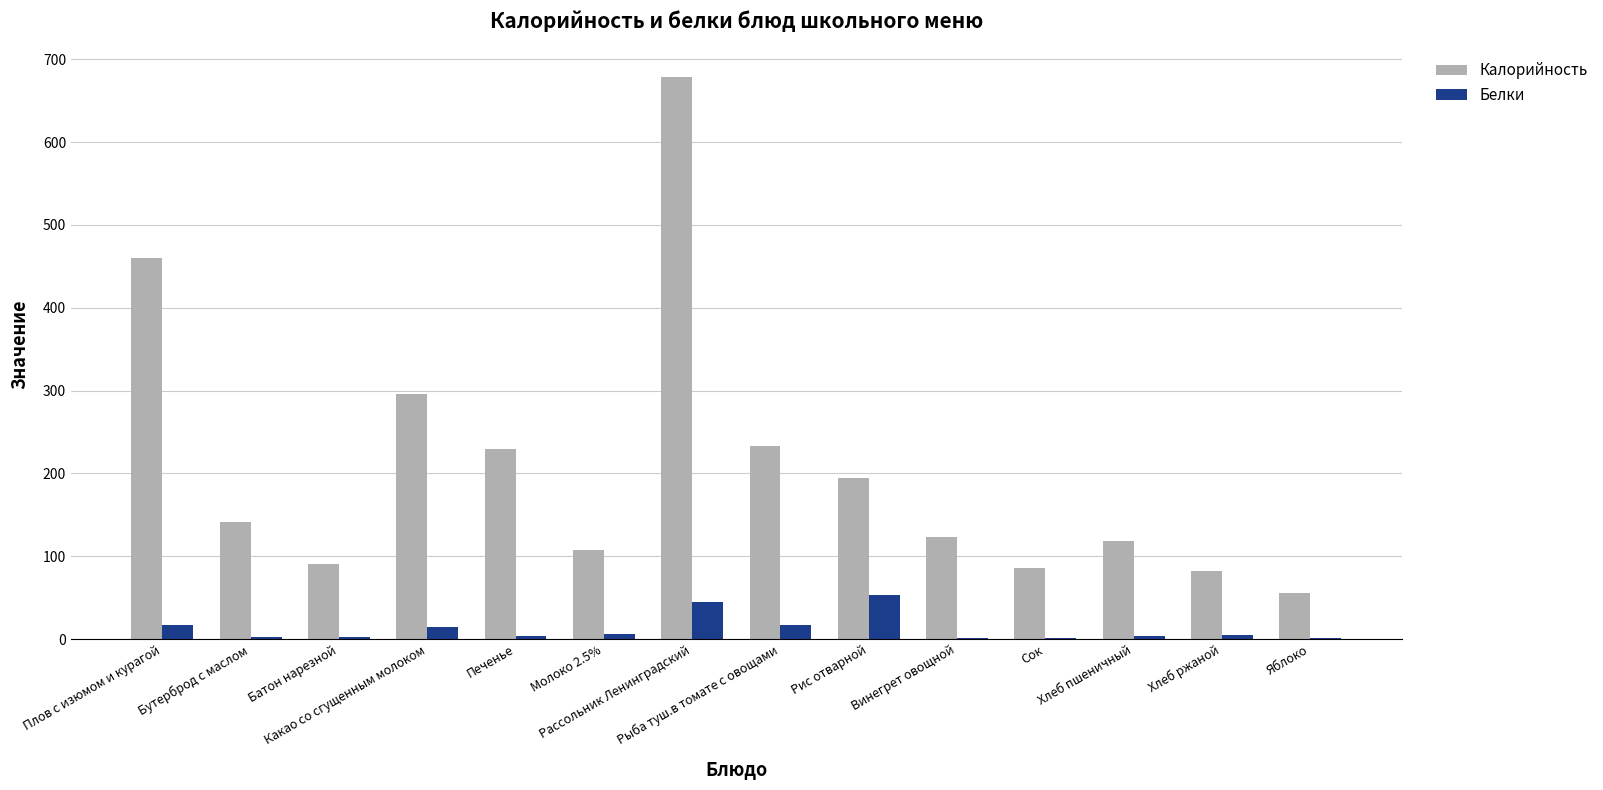

What is the sum of all Белки values?

174.0